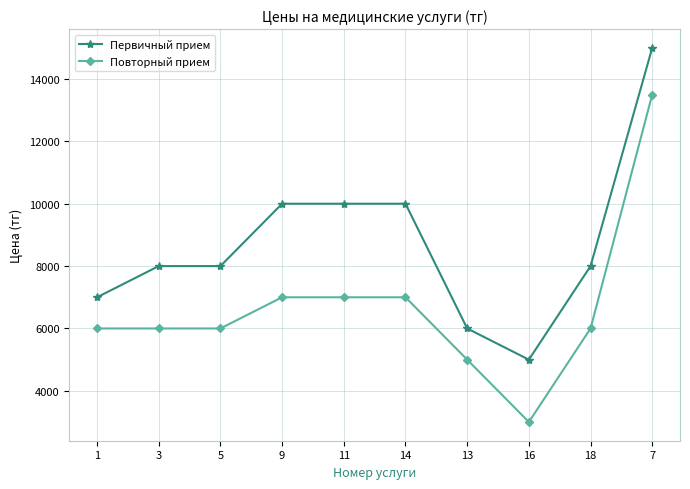

Read the Повторный прием value at 1, to the nearest 50.

6000